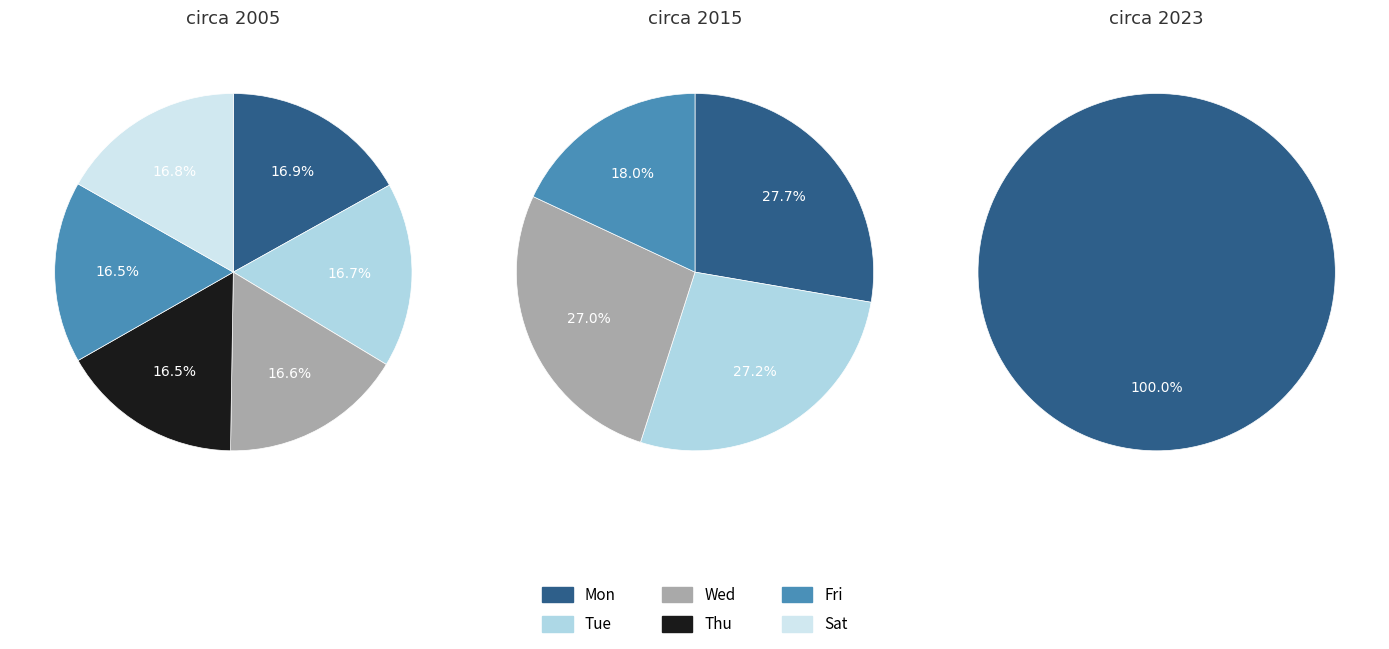

Between Tue and Wed, which series saw the biggest shift?

Mon